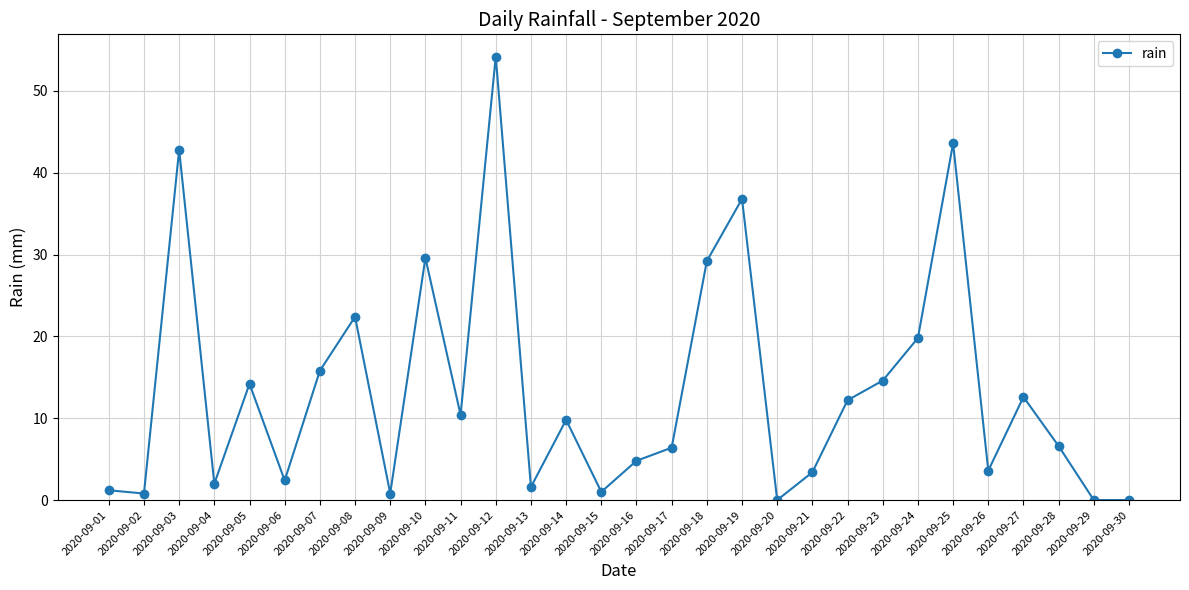

At which label does the data first exceed 9?

2020-09-03